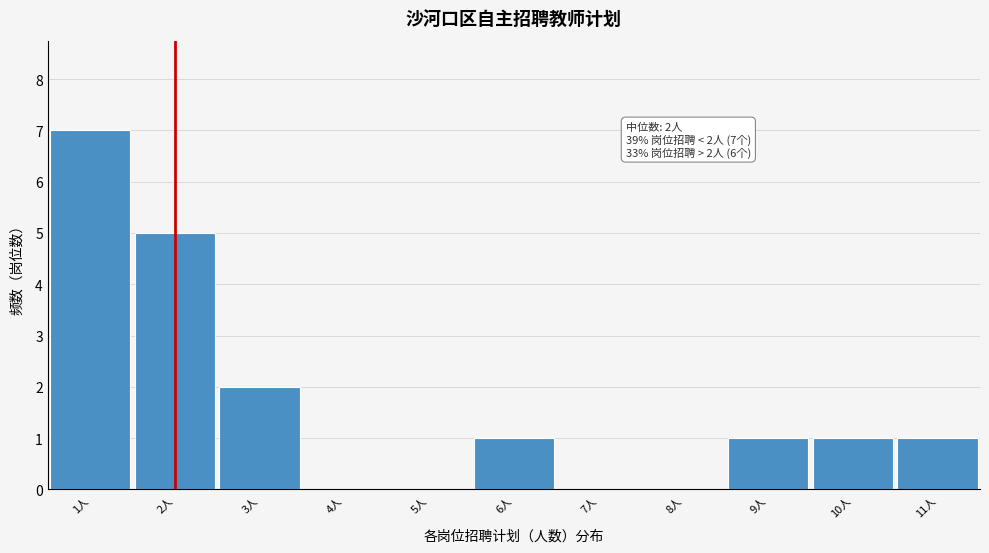

Over which range of the x-axis is the bar tallest?

0.5 to 1.5